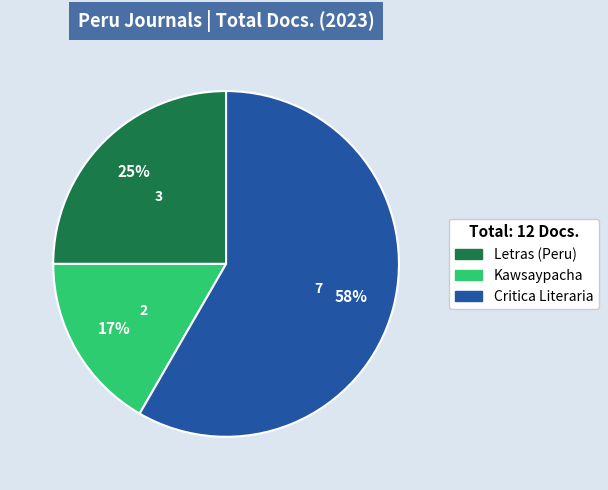

Is there a majority slice in this chart?

Yes